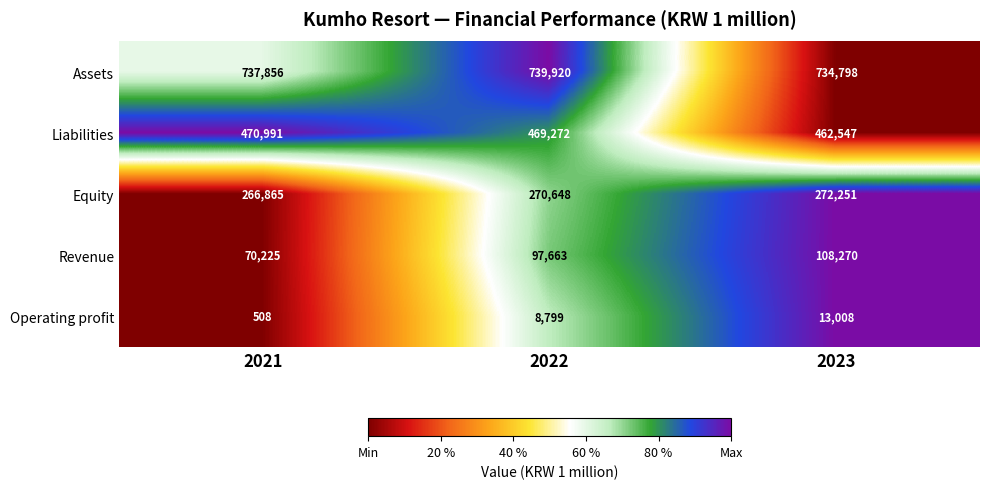

At which category is the sum across all series the highest?

2023